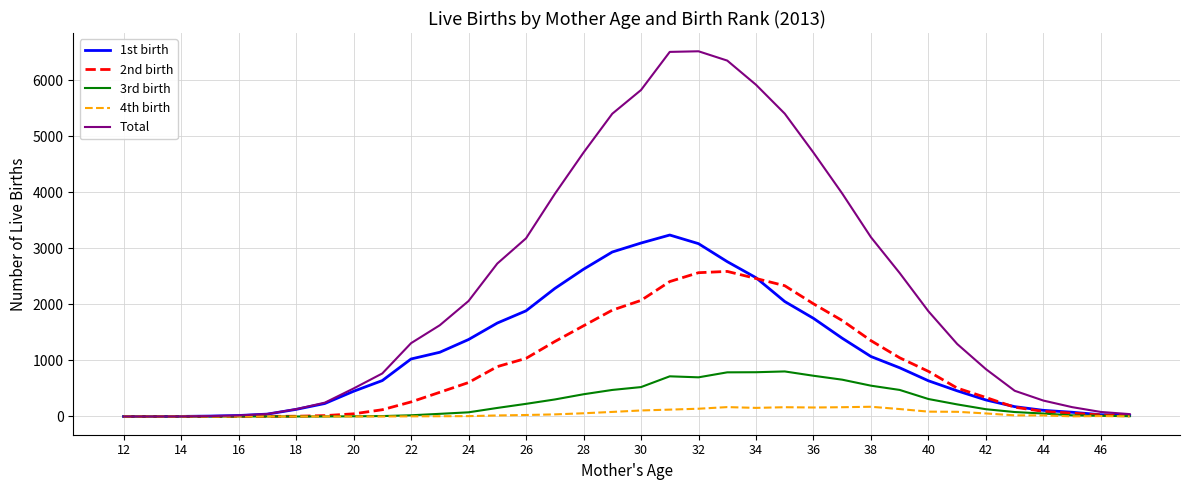

Which series has the largest range (max minus min)?

Total